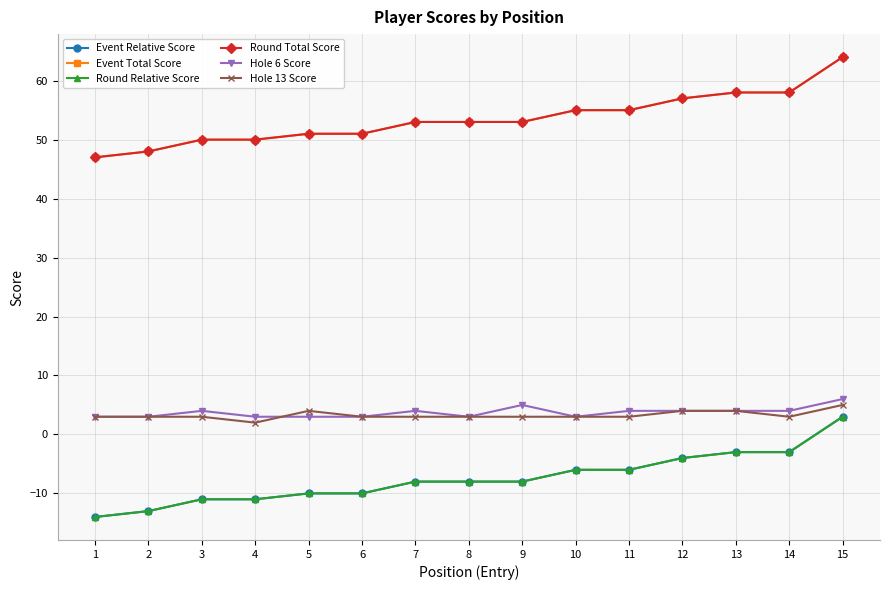

Which category has the lowest value across all series?

1